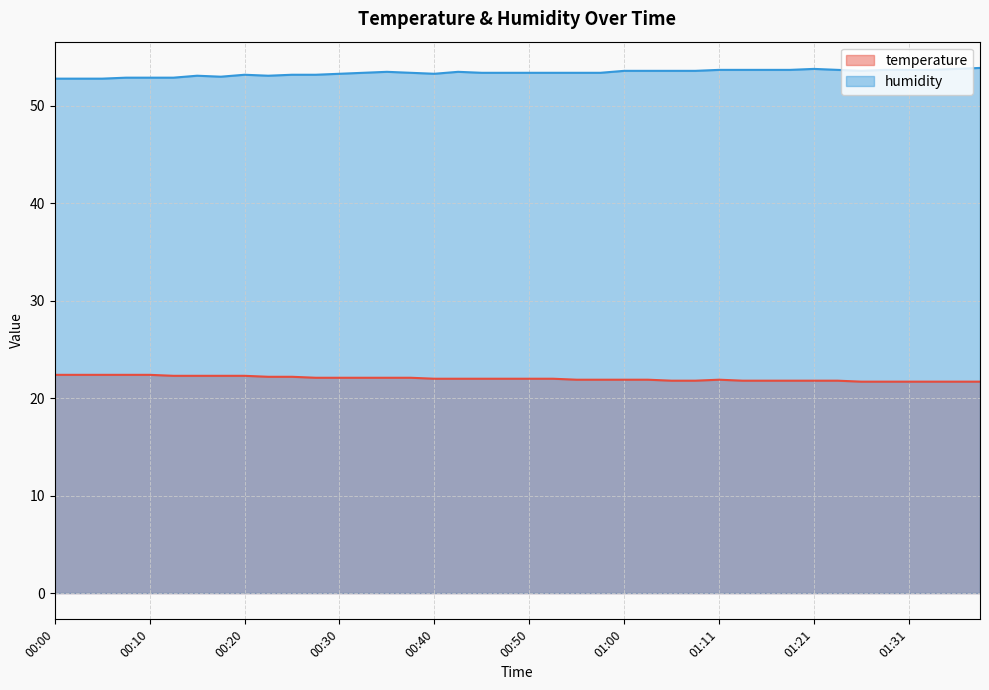

Which series has the largest total across all categories?

humidity